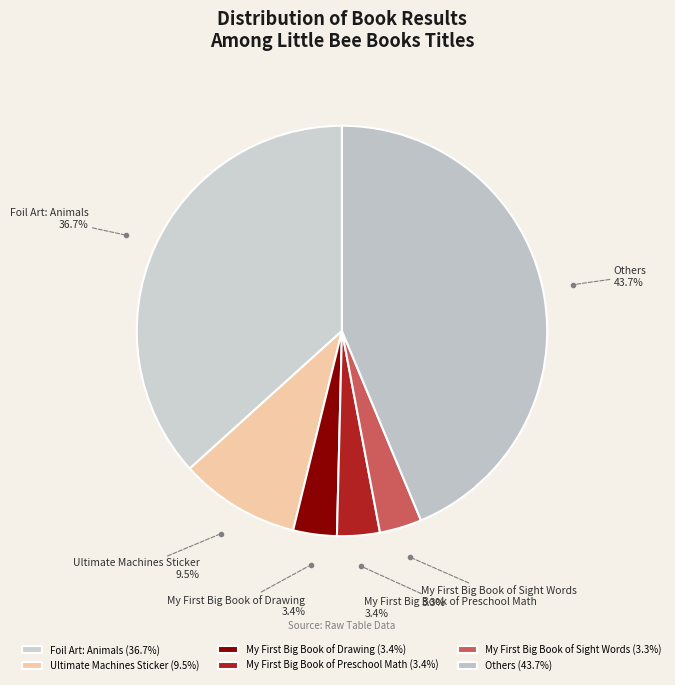

Count the number of slices in the pie.

6